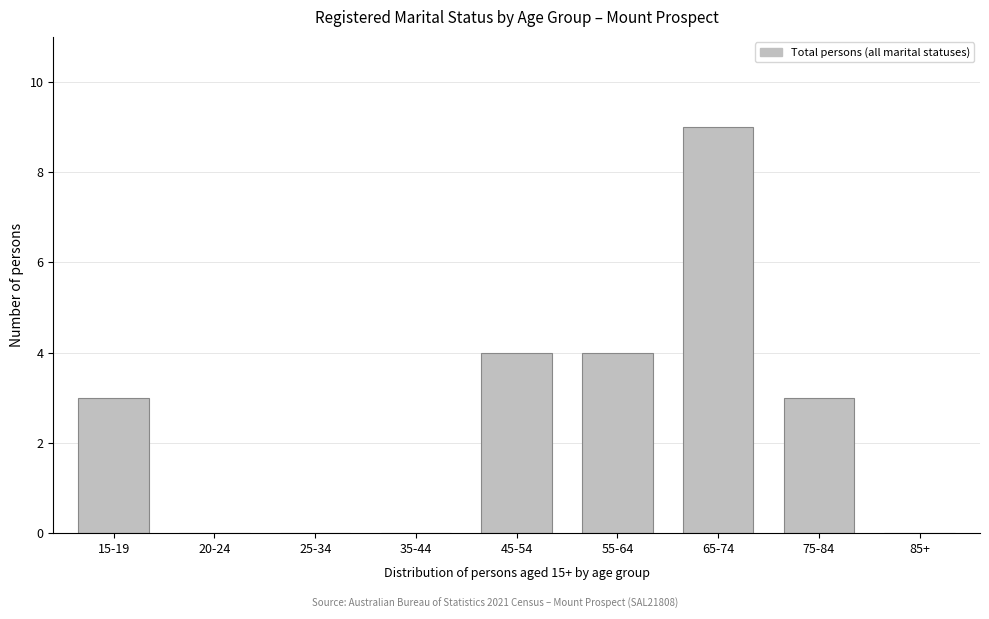

Reading left to right, list all the values displayed in this chart.

15-19=3	20-24=0	25-34=0	35-44=0	45-54=4	55-64=4	65-74=9	75-84=3	85+=0